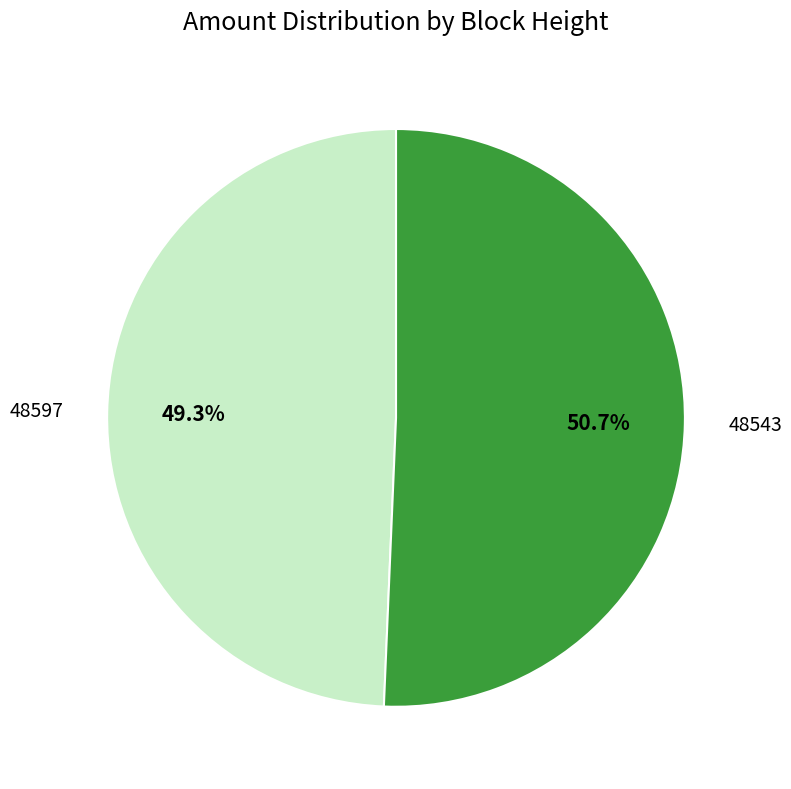

Which category has the smallest portion of the pie?

48597